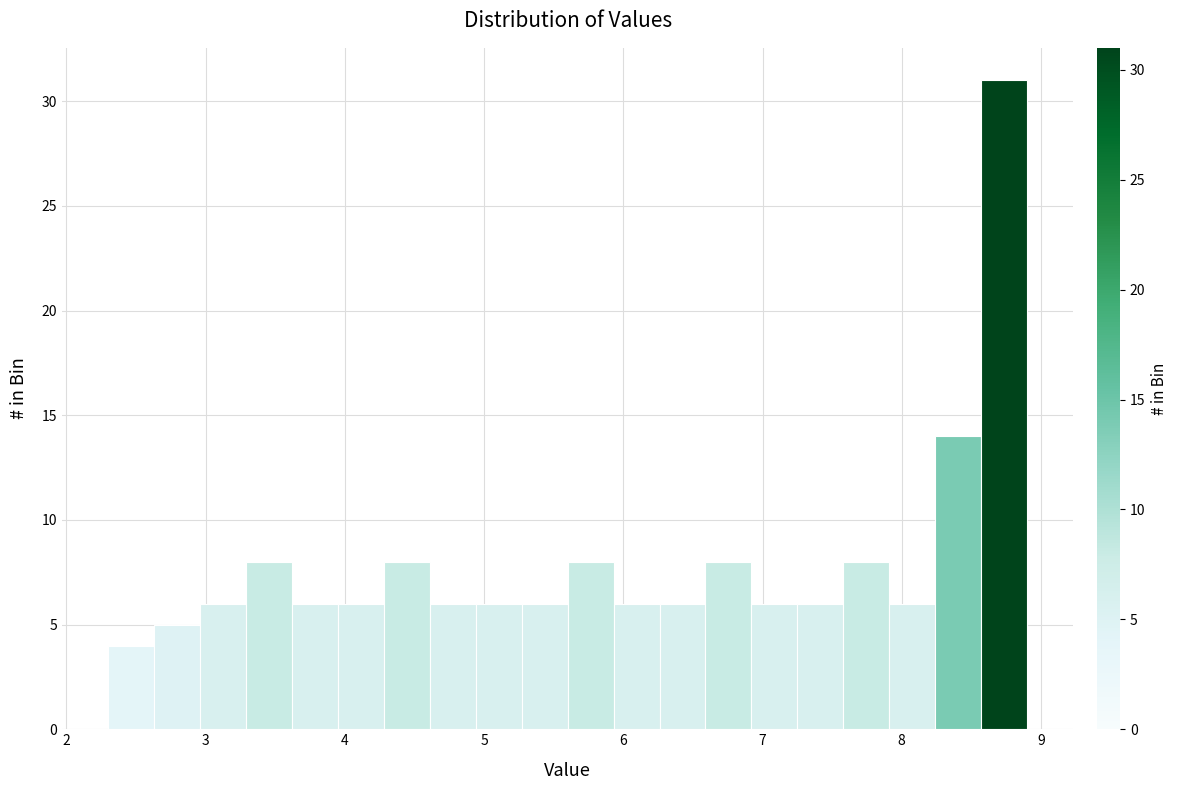

Around what value on the x-axis is the tallest bar? Give the approximate position of its centre, as read against the axis.

8.7